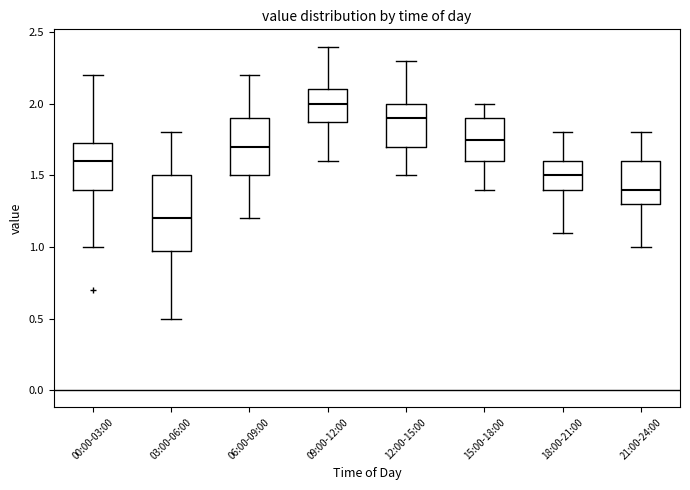

Reading left to right, read every box against the y-axis: the position of its median line, the range the box covers, and the ends of its whiskers. The values are not printed on the chart, so give them approximately, as read against the axis.

00:00-03:00: median 1.60, box 1.40 to 1.75, whiskers 1.00 to 2.20
03:00-06:00: median 1.20, box 1.00 to 1.50, whiskers 0.50 to 1.80
06:00-09:00: median 1.70, box 1.50 to 1.90, whiskers 1.20 to 2.20
09:00-12:00: median 2.00, box 1.90 to 2.10, whiskers 1.60 to 2.40
12:00-15:00: median 1.90, box 1.70 to 2.00, whiskers 1.50 to 2.30
15:00-18:00: median 1.75, box 1.60 to 1.90, whiskers 1.40 to 2.00
18:00-21:00: median 1.50, box 1.40 to 1.60, whiskers 1.10 to 1.80
21:00-24:00: median 1.40, box 1.30 to 1.60, whiskers 1.00 to 1.80